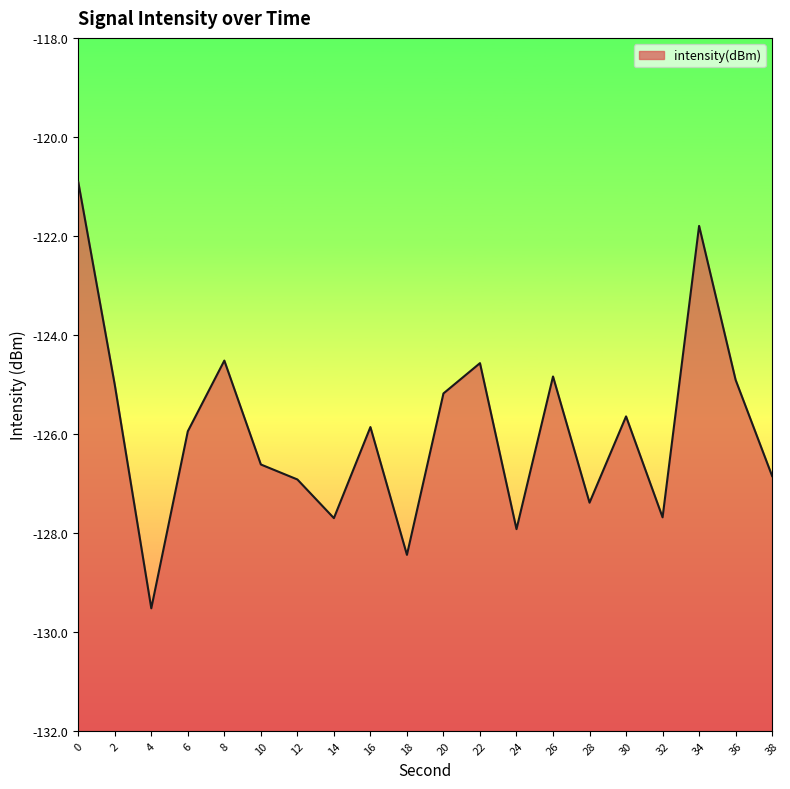

At which category does the data reach its first local peak?

8